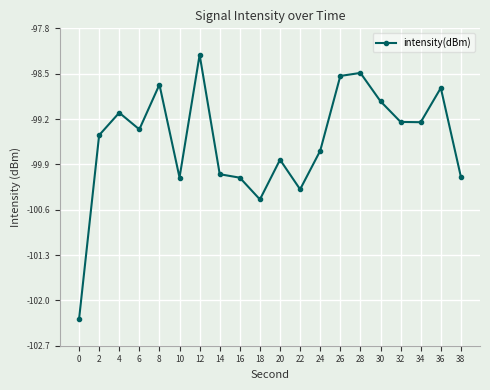

What is the minimum value shown in the chart?

-102.3